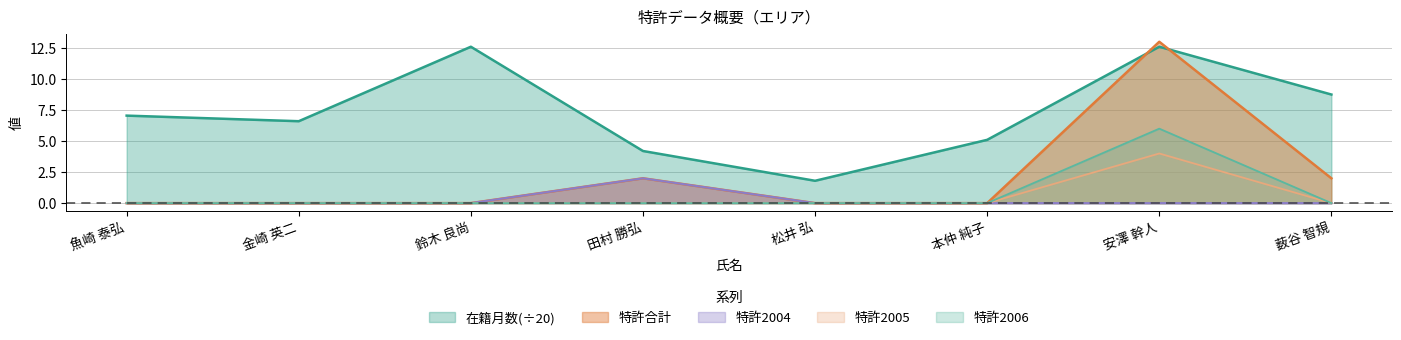

Rank the categories by 特許2005 value from highest to lowest.

安澤 幹人, 魚崎 泰弘, 金崎 英二, 鈴木 良尚, 田村 勝弘, 松井 弘, 本仲 純子, 薮谷 智規